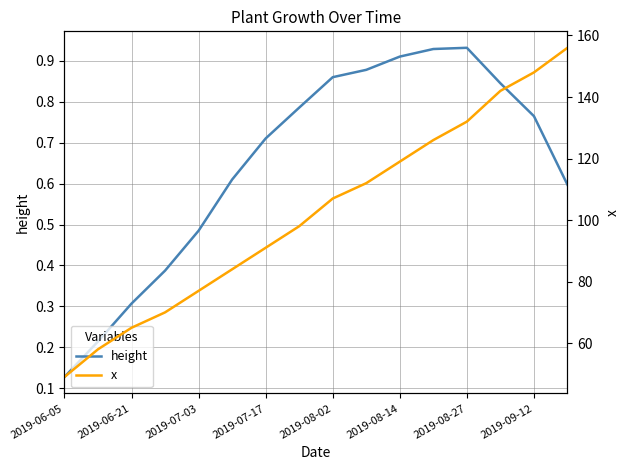

True or false: x and height intersect in this chart.

False